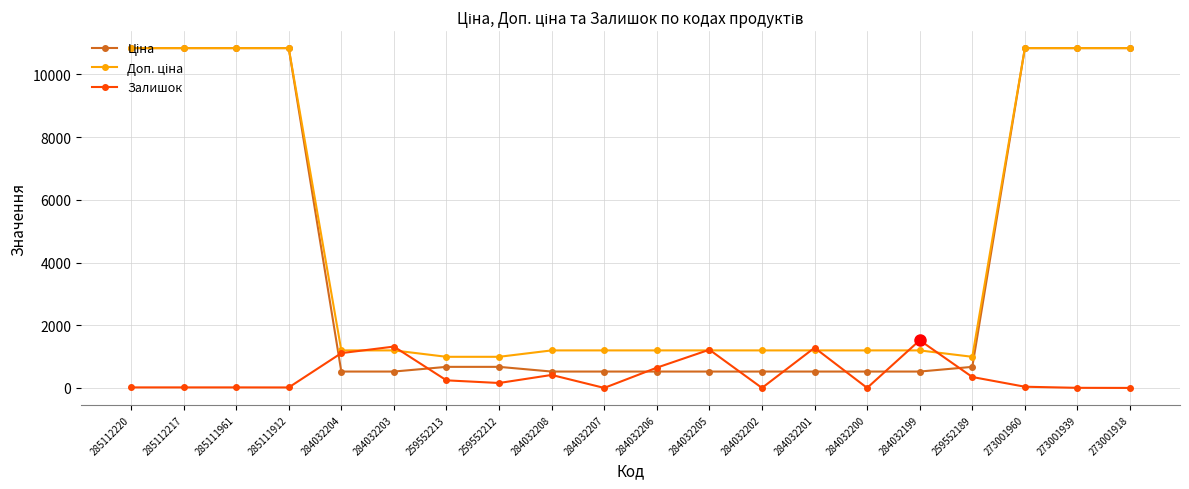

What is the total value across all series at 284032203?

3038.2